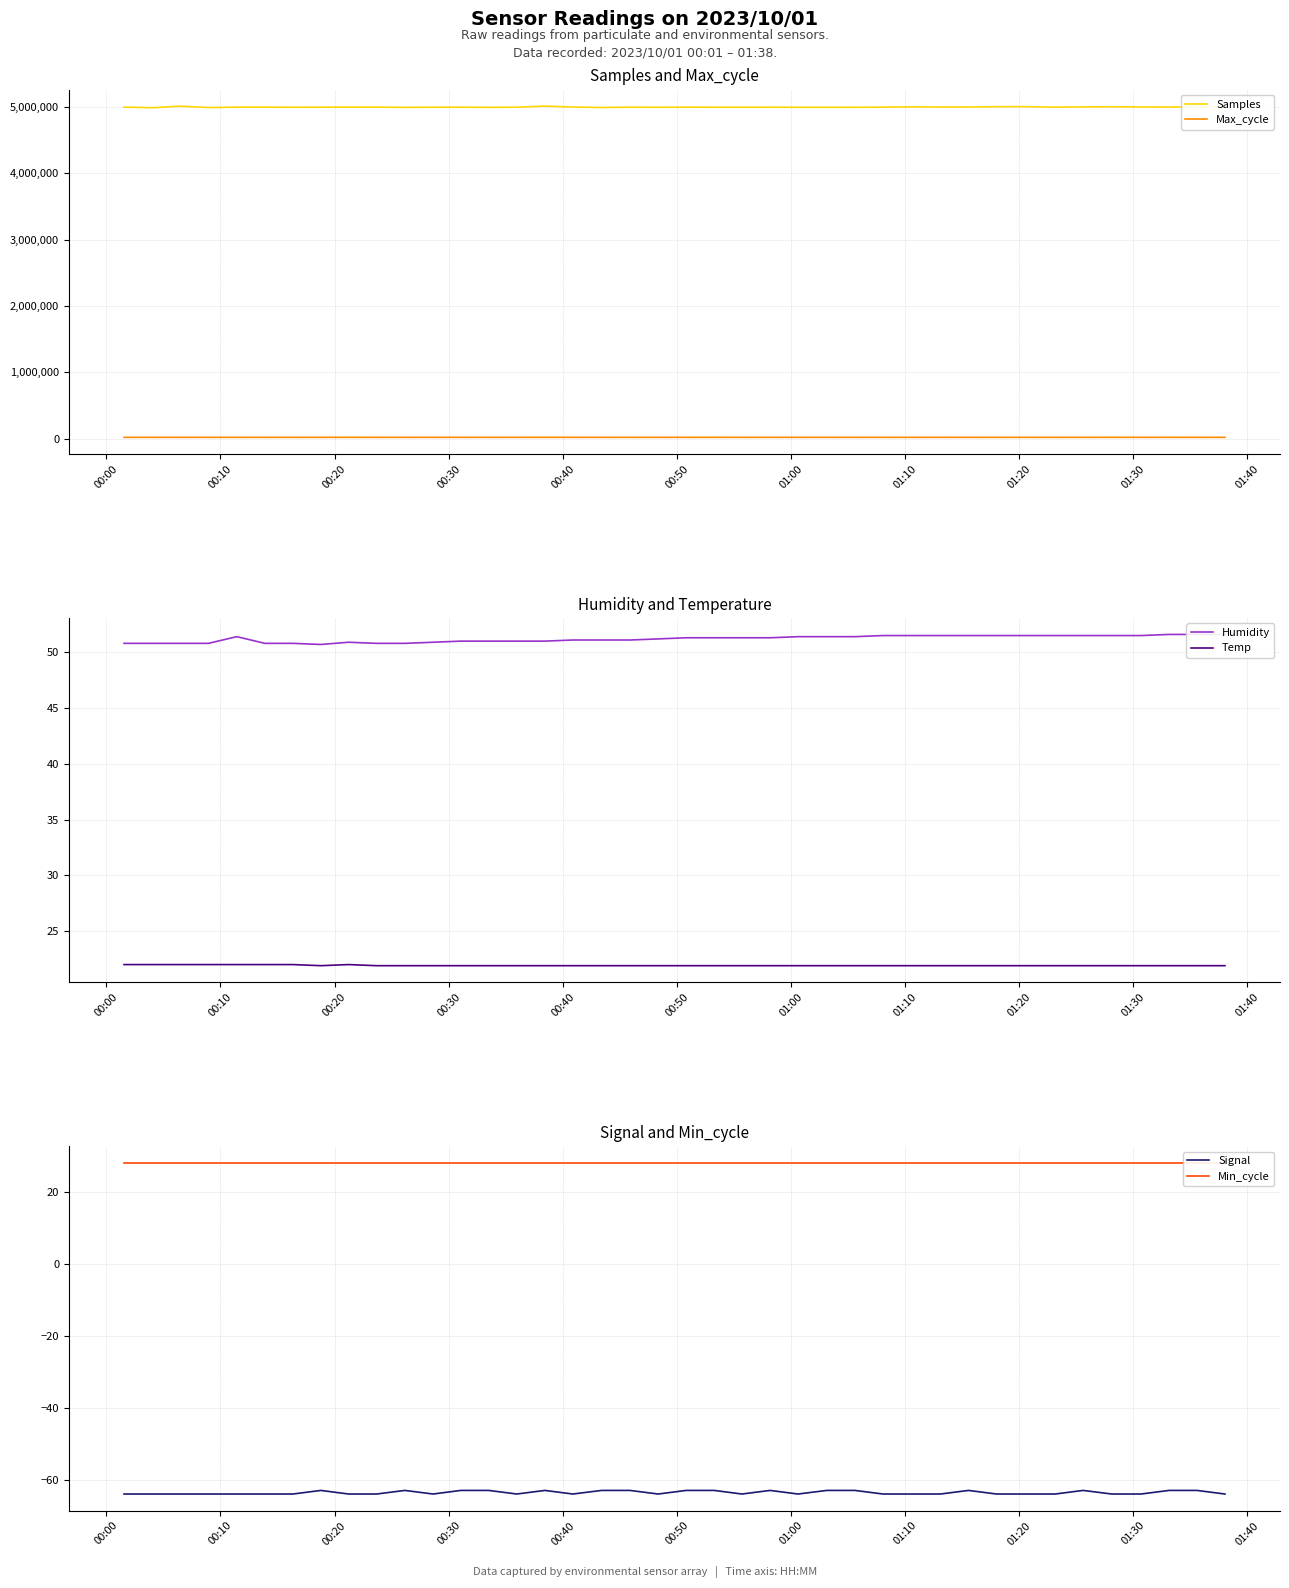

True or false: Samples has more than 0 interior local peaks.

True